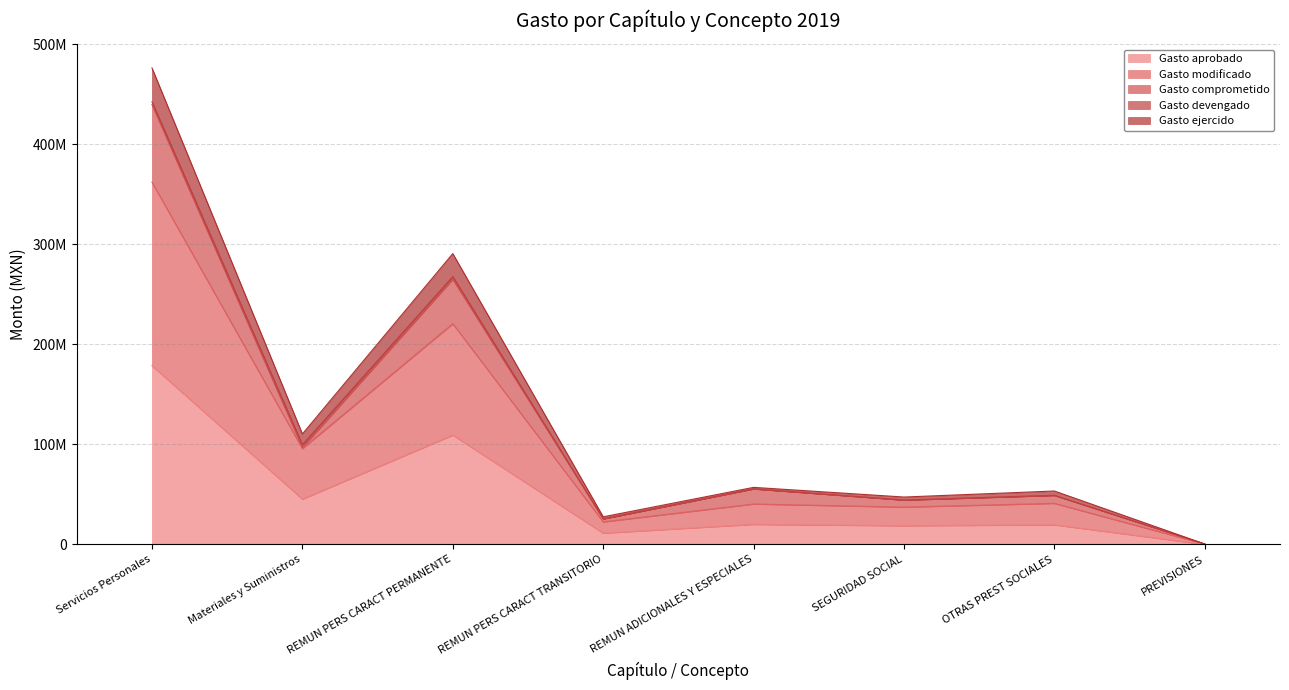

At which label does Gasto modificado reach its peak?

Servicios Personales